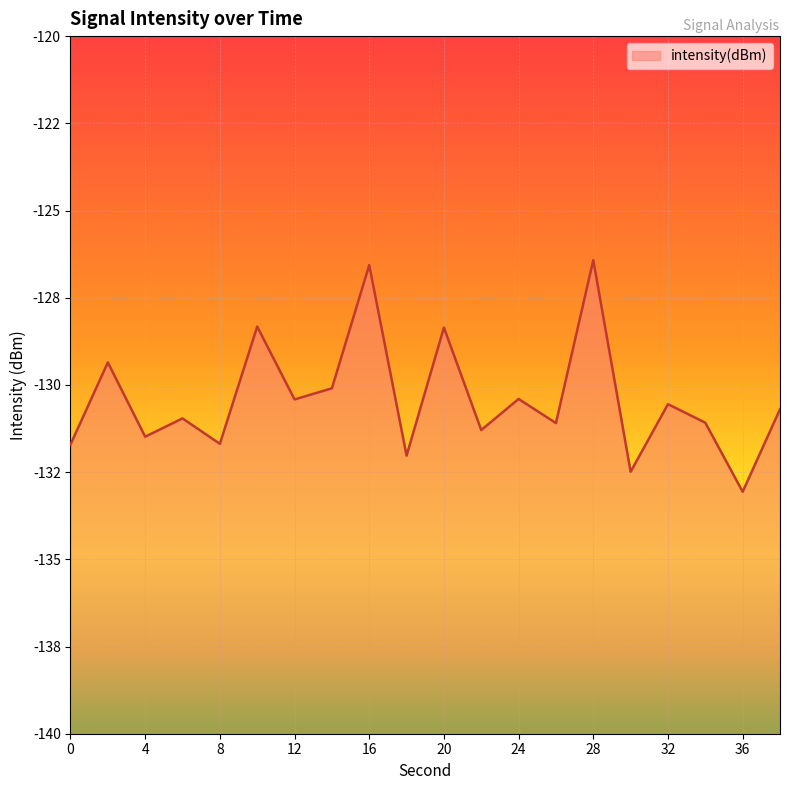

Reading right to left, extract all data points from this chart.

-130.7	-133.1	-131.1	-130.6	-132.5	-126.4	-131.1	-130.4	-131.3	-128.4	-132.0	-126.6	-130.1	-130.4	-128.3	-131.7	-131.0	-131.5	-129.4	-131.7